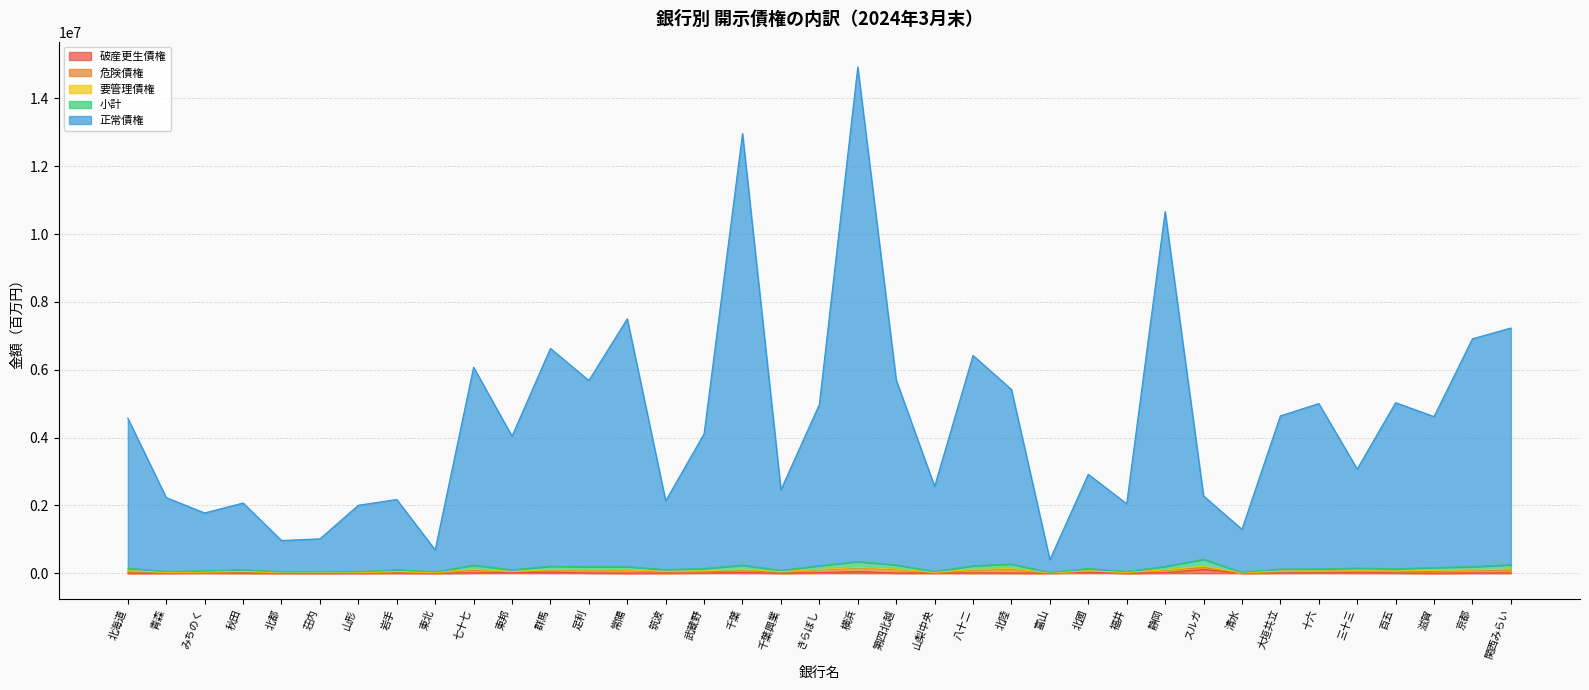

The value of 小計 at 山形 is 55880. True or false?

False